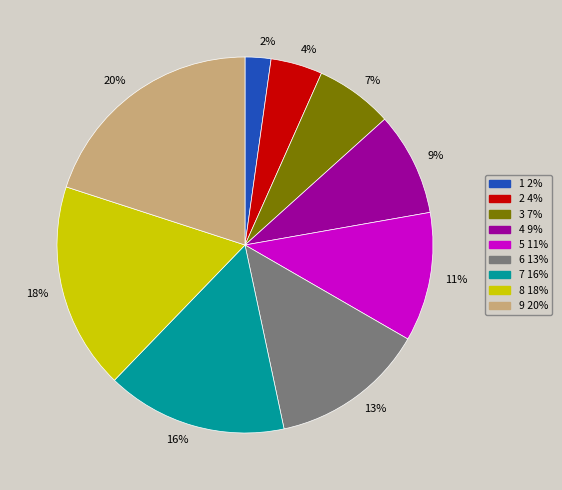

To the nearest percent, what is the difference between the 4 and 8 slice percentages?

9%